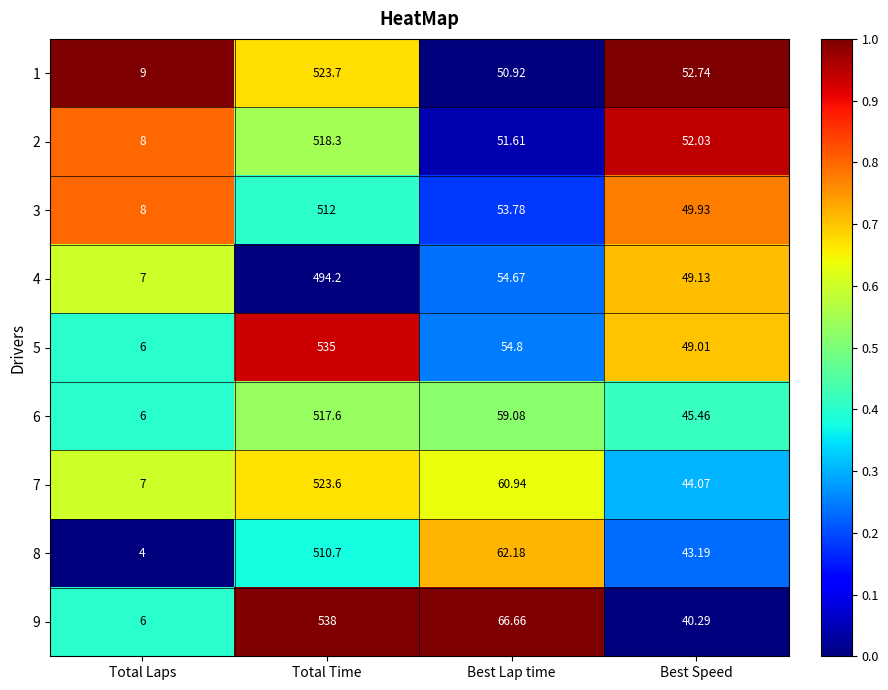

How many data points does each series have?

4